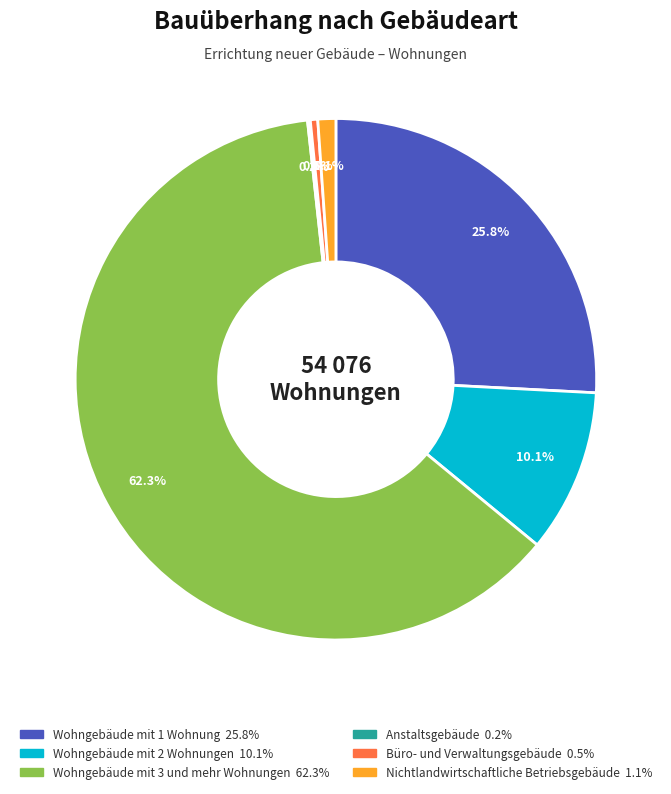

Which category has the biggest portion of the pie?

Wohngebäude mit 3 und mehr Wohnungen